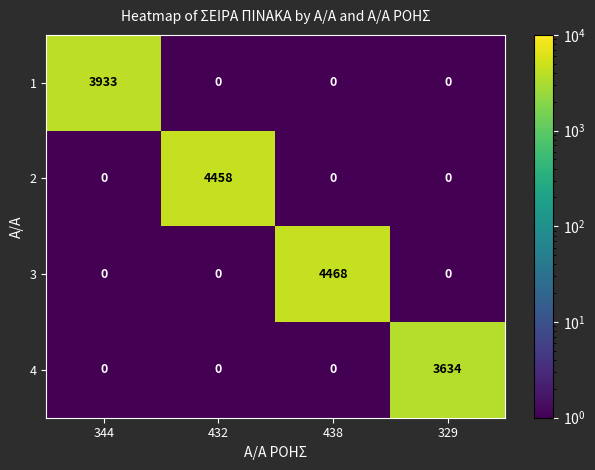

Reading left to right, transcribe all the data shown in this chart.

1: 3933	0	0	0
2: 0	4458	0	0
3: 0	0	4468	0
4: 0	0	0	3634